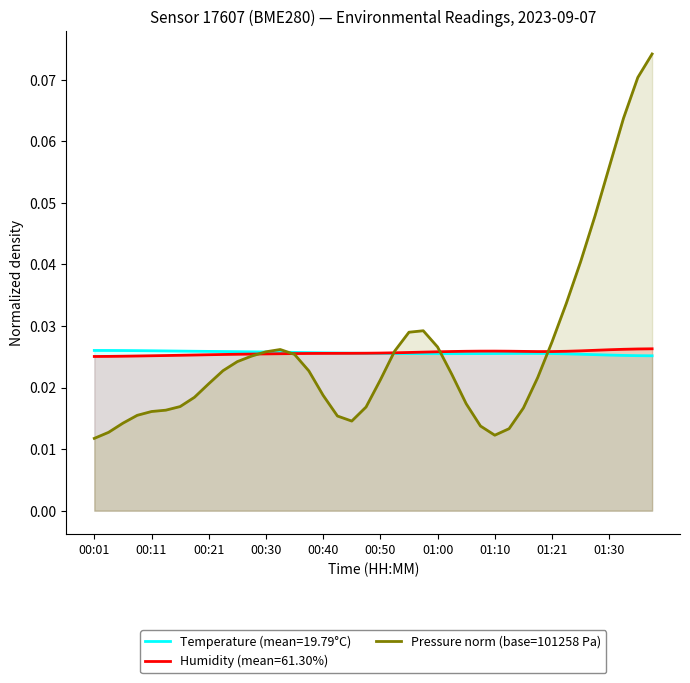

What is the sum of all values?

1.0